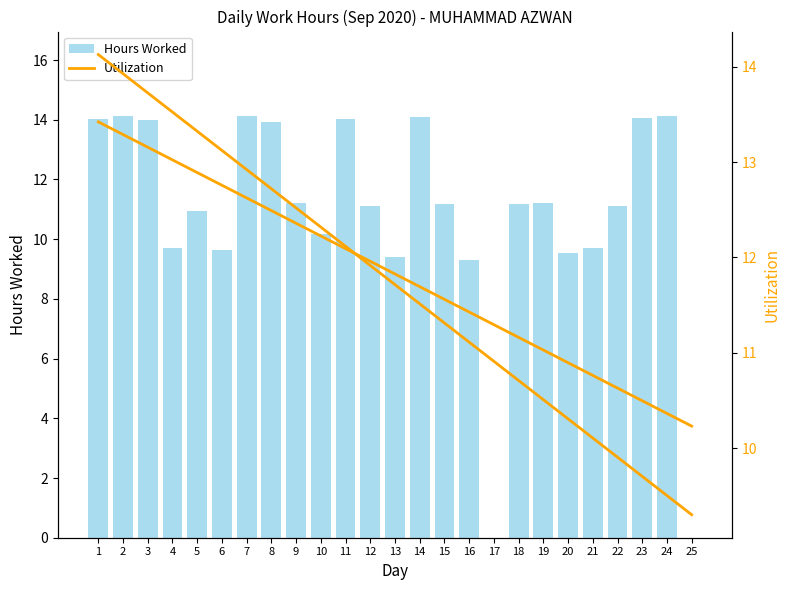

Rank the series by their maximum value, from highest to lowest.

Hours Worked, Utilization